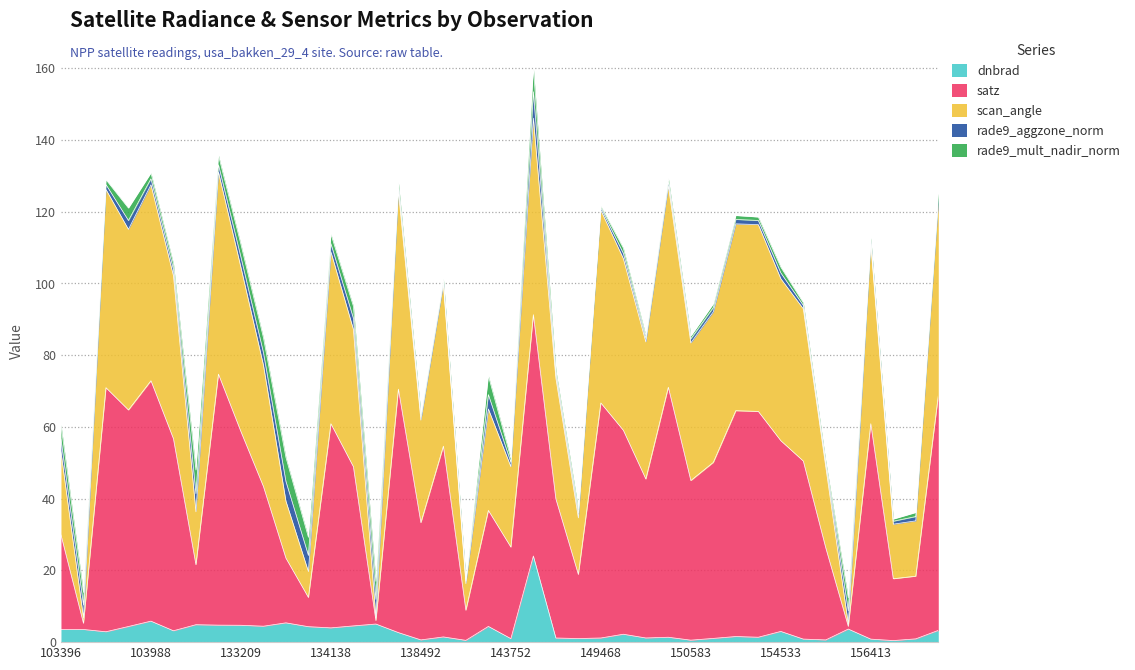

In scan_angle, how many points are higher than both neighbors (excluding endpoints)?

12